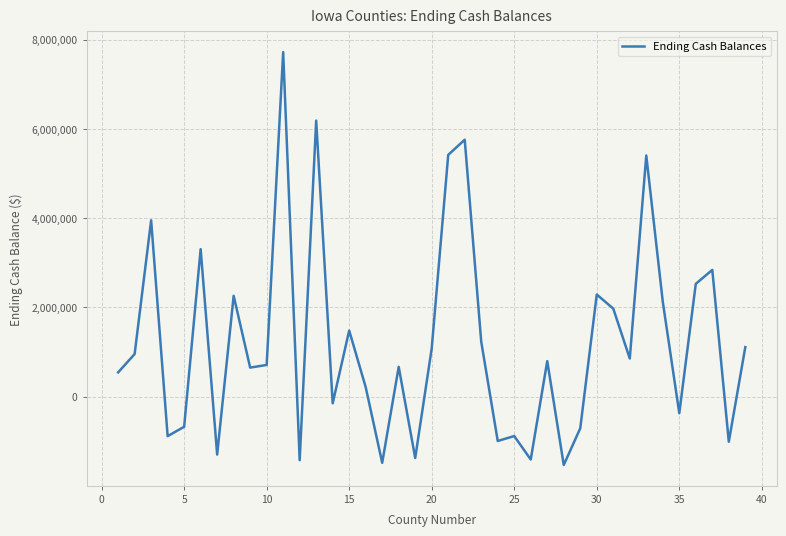

What is the minimum value shown in the chart?

-1527030.2